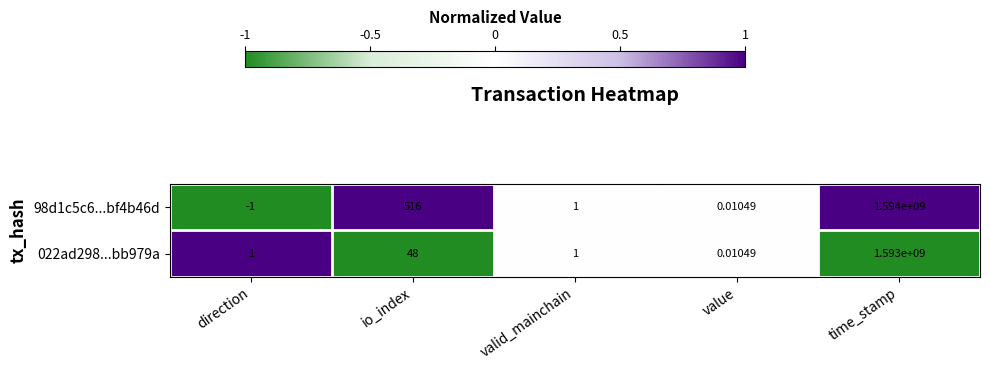

At which category does the chart reach its peak across all series?

time_stamp